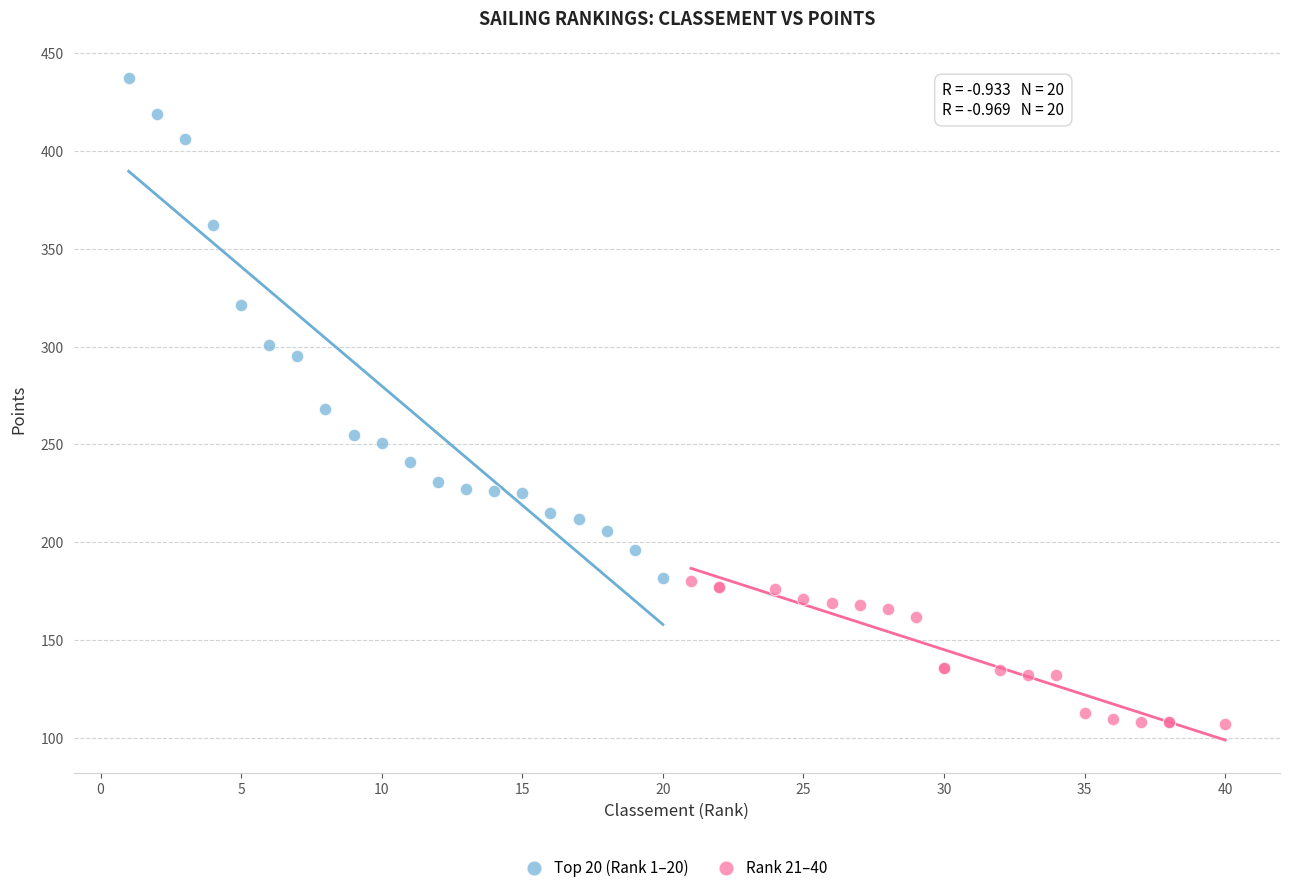

Which series has the widest spread of Y values?

Top 20 (Rank 1–20)